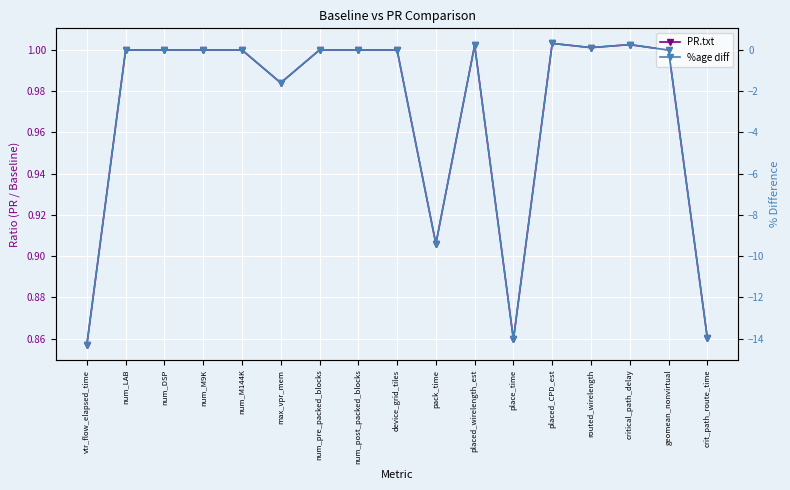

What are all the series names shown in the legend?

PR.txt, %age diff